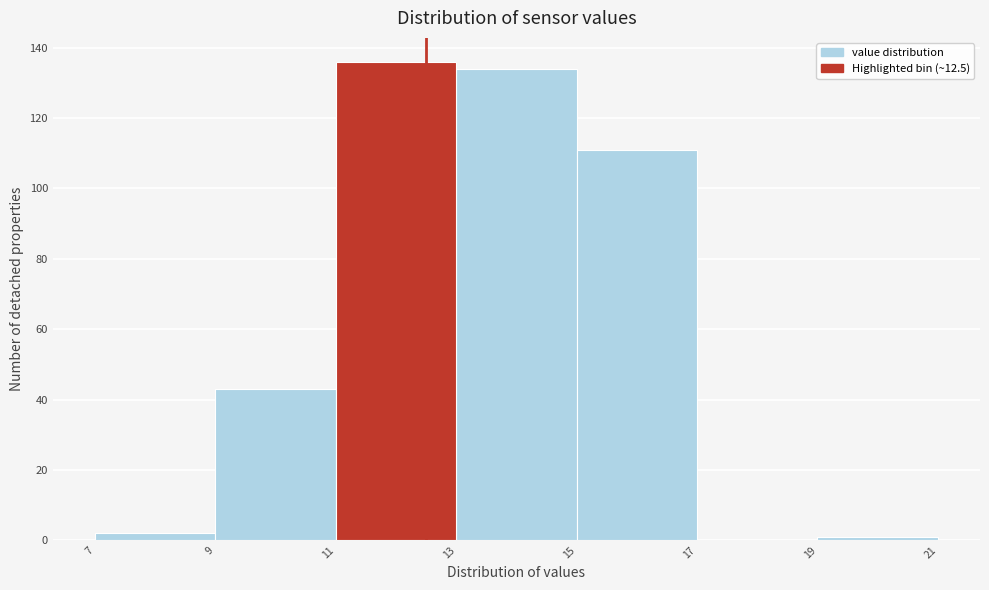

Over which range of the x-axis is the bar tallest?

11 to 13